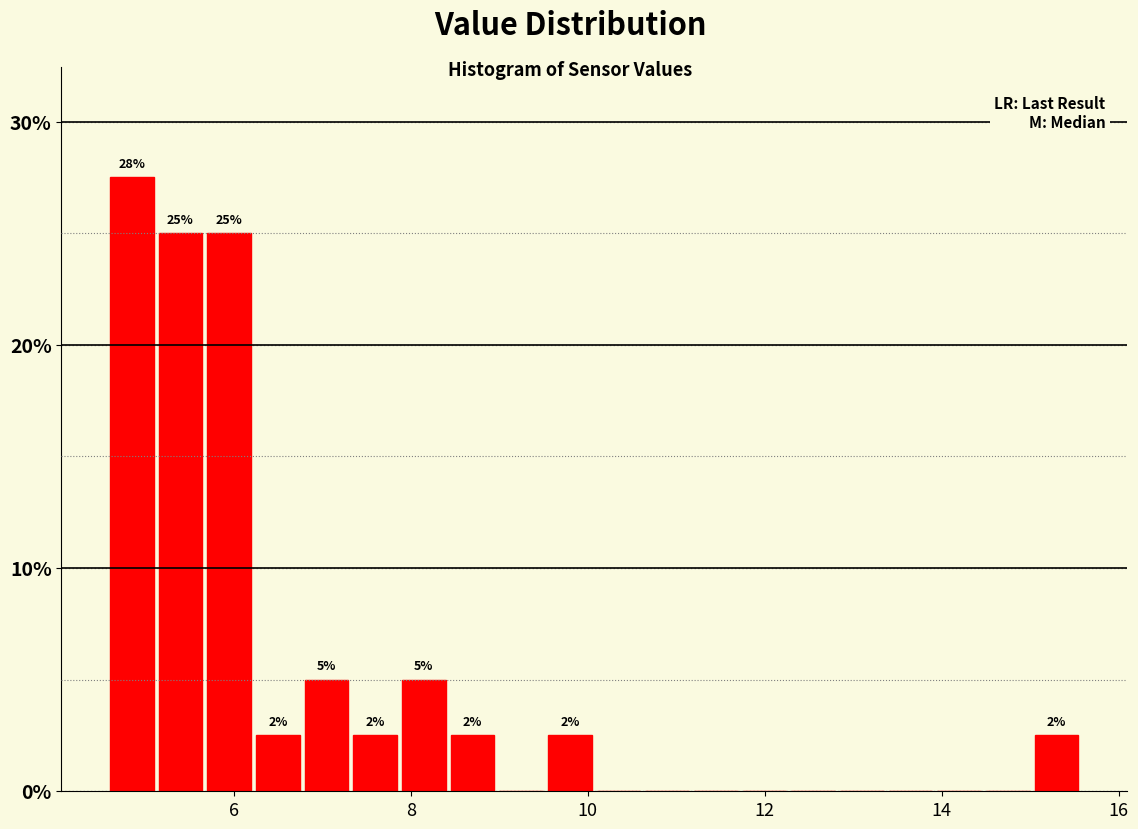

Around what value on the x-axis is the tallest bar? Give the approximate position of its centre, as read against the axis.

4.8